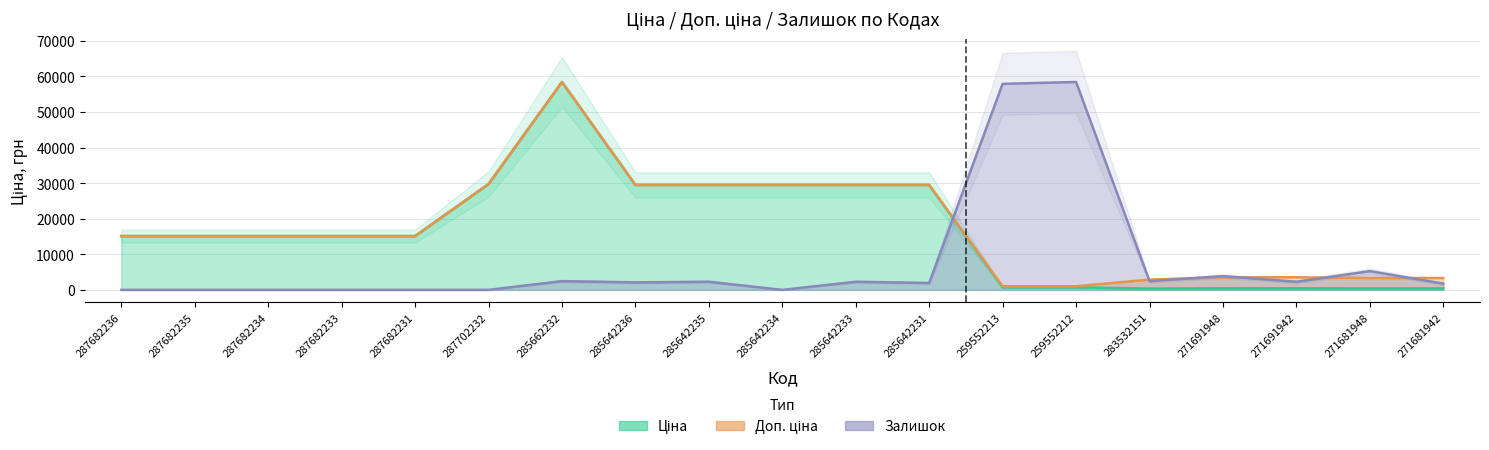

Reading right to left, extract all data points from this chart.

Ціна: 271681942=416.6	271681948=416.6	271691942=443.1	271691948=443.1	283532151=359.9	259552212=693.7	259552213=693.7	285642231=29491.5	285642233=29491.5	285642234=29491.5	285642235=29491.5	285642236=29491.5	285662232=58426.5	287702232=29747.2	287682231=15120.0	287682233=15120.0	287682234=15120.0	287682235=15120.0	287682236=15120.0
Доп. ціна: 271681942=3332.5	271681948=3332.5	271691942=3545.0	271691948=3545.0	283532151=2878.8	259552212=1024.6	259552213=1024.6	285642231=29491.5	285642233=29491.5	285642234=29491.5	285642235=29491.5	285642236=29491.5	285662232=58426.5	287702232=29747.2	287682231=15120.0	287682233=15120.0	287682234=15120.0	287682235=15120.0	287682236=15120.0
Залишок: 271681942=1754.6	271681948=5263.7	271691942=2280.9	271691948=3860.0	283532151=2456.4	259552212=58426.5	259552213=57900.2	285642231=1930.0	285642233=2280.9	285642234=0.0	285642235=2280.9	285642236=2105.5	285662232=2456.4	287702232=0.0	287682231=0.0	287682233=0.0	287682234=0.0	287682235=0.0	287682236=0.0